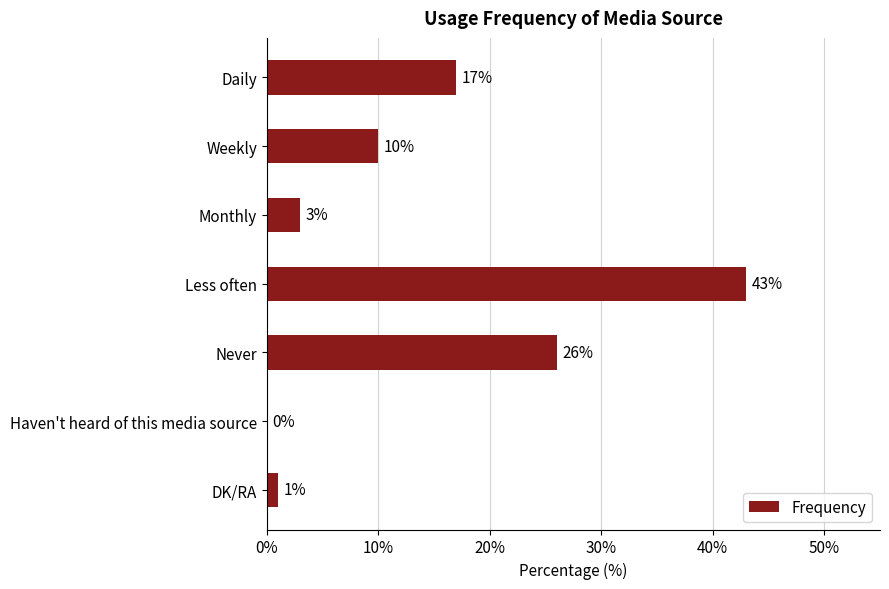

What is the ratio of the value at Daily to the value at Less often?

0.4